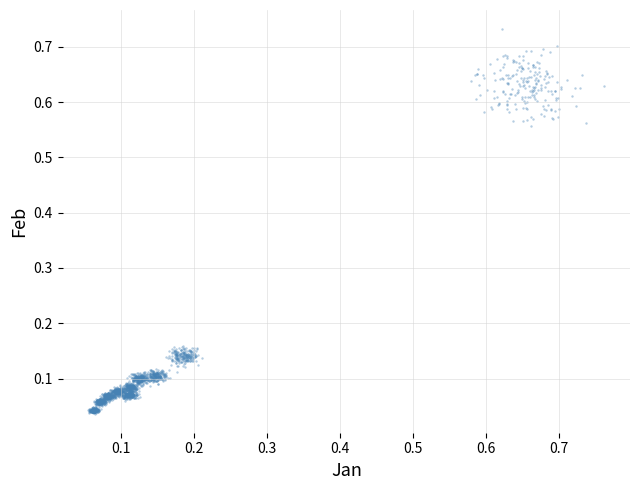

How many points are shown in the scatter plot?

2000